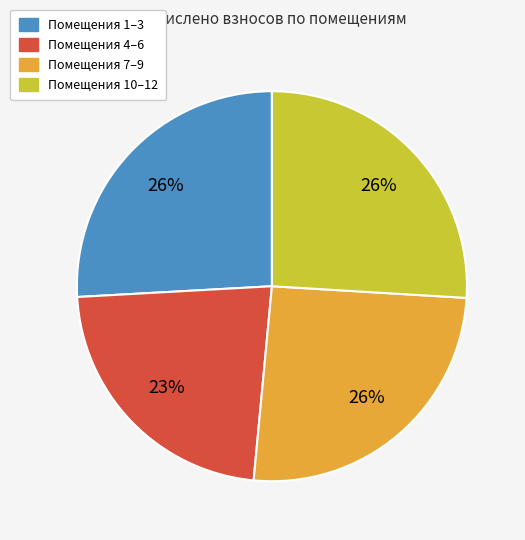

Does any single category account for the majority?

No